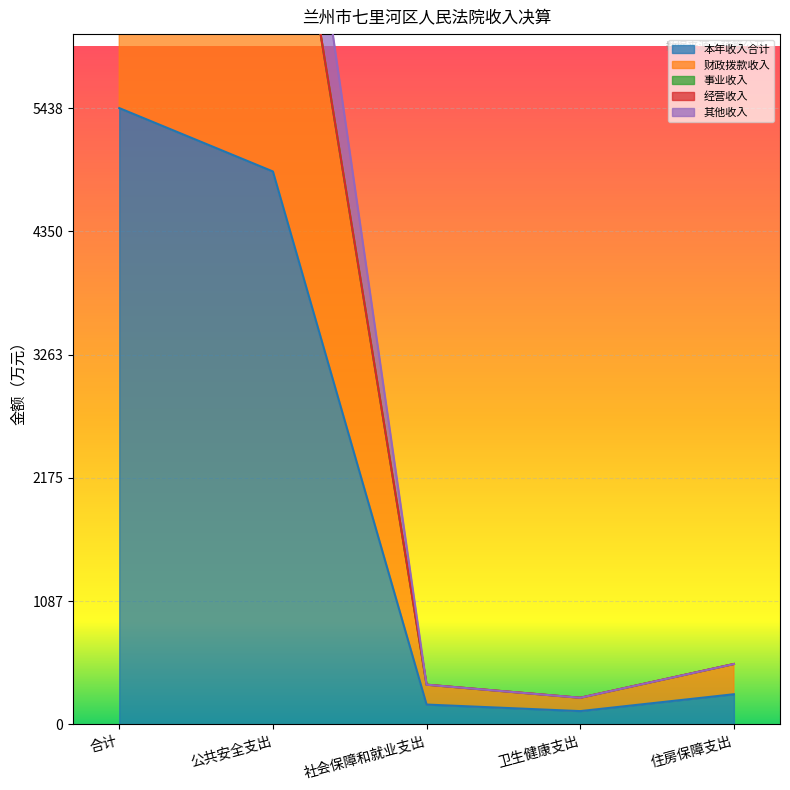

The 本年收入合计 series shows 266.5 at 住房保障支出. True or false?

True